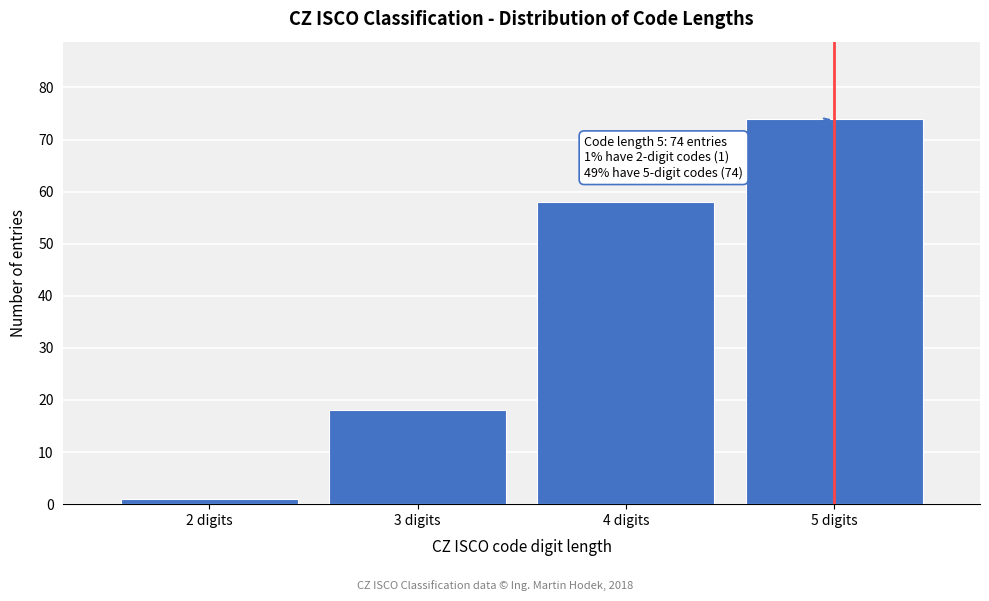

Reading left to right, extract all data points from this chart.

2 digits=1	3 digits=18	4 digits=58	5 digits=74